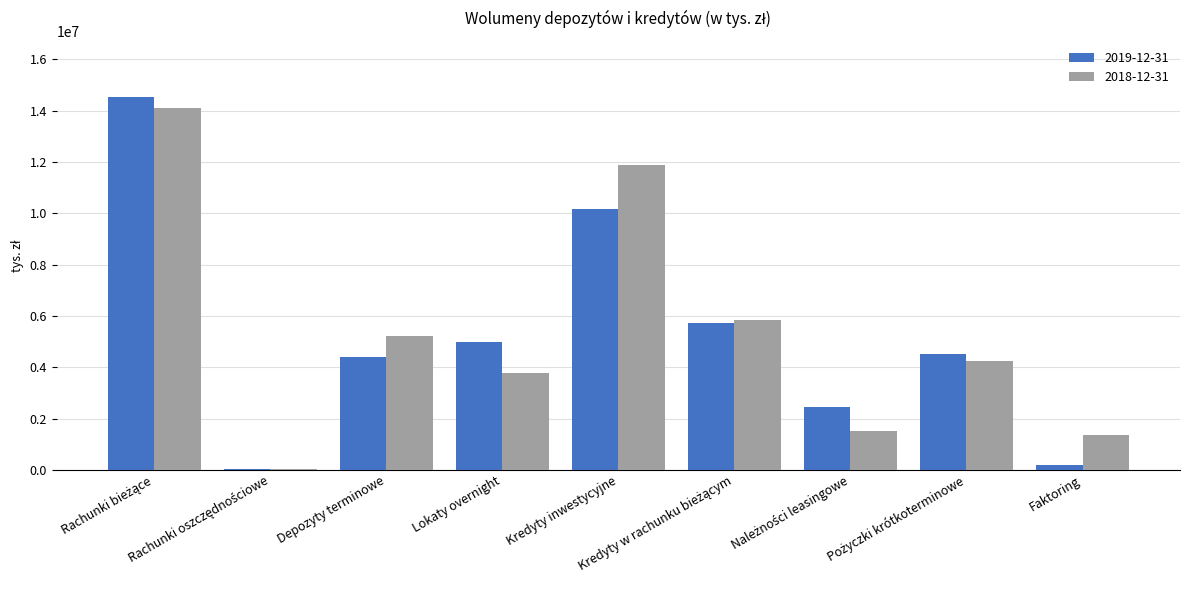

The 2019-12-31 series shows 4965424 at Lokaty overnight. True or false?

True